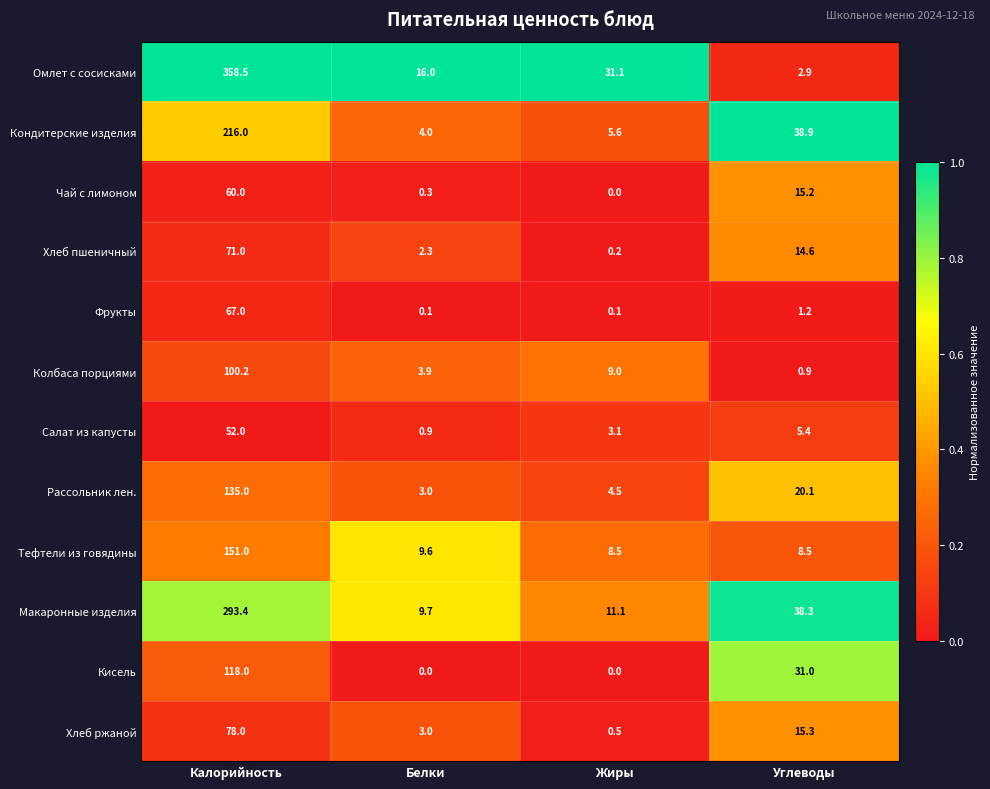

Which series changed the most between Калорийность and Белки?

Омлет с сосисками